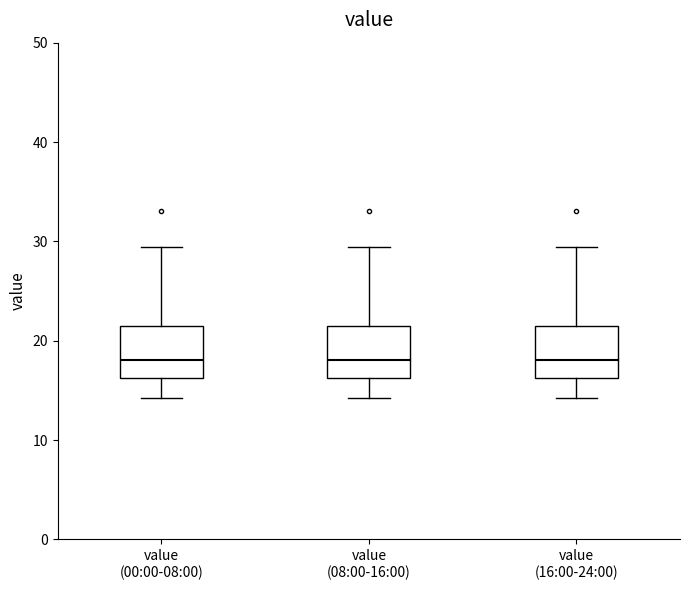

Reading left to right, read every box against the y-axis: the position of its median line, the range the box covers, and the ends of its whiskers. The values are not printed on the chart, so give them approximately, as read against the axis.

value (00:00-08:00): median 18, box 16 to 22, whiskers 14 to 29
value (08:00-16:00): median 18, box 16 to 22, whiskers 14 to 29
value (16:00-24:00): median 18, box 16 to 22, whiskers 14 to 29